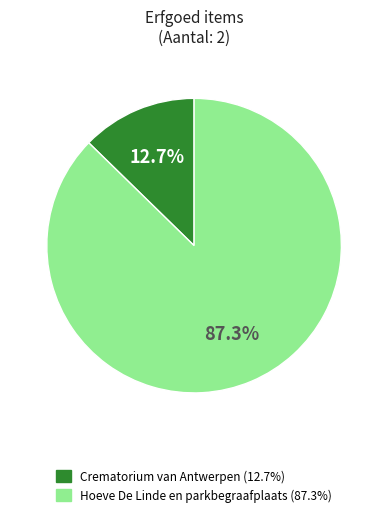

Rank the categories by value from lowest to highest.

Crematorium van Antwerpen, Hoeve De Linde en parkbegraafplaats